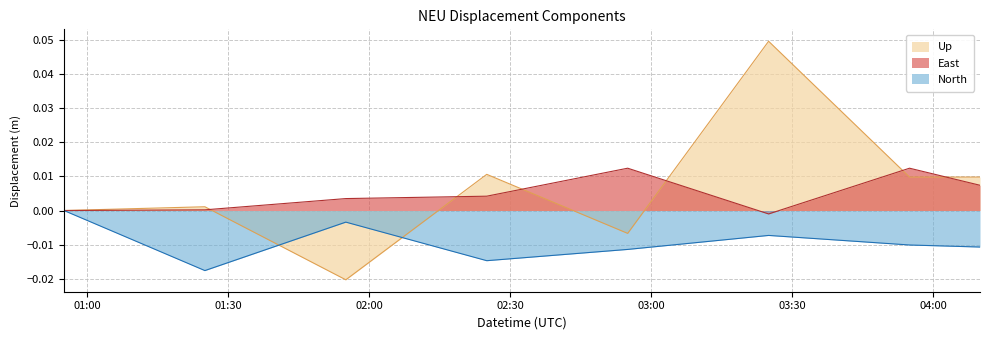

What are all the series names shown in the legend?

Up, East, North